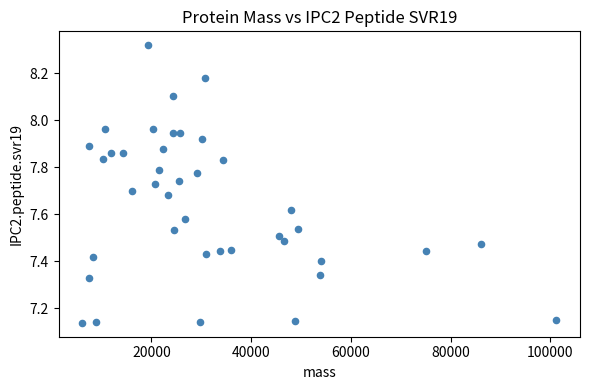

What is the range of Y values (max minus min)?

1.2